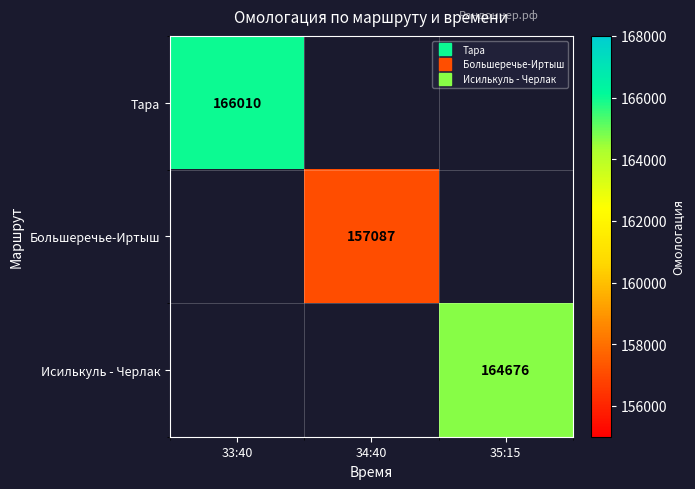

Which label corresponds to the smallest value in the chart?

34:40